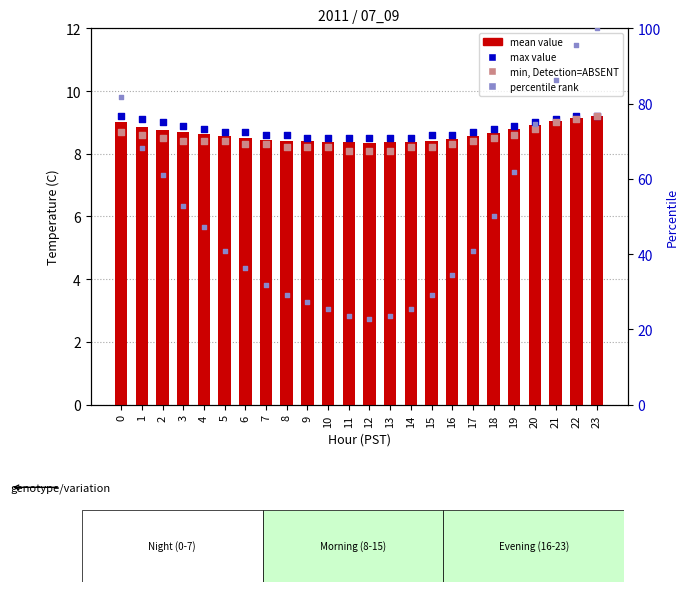

Which series has the largest total across all categories?

percentile rank